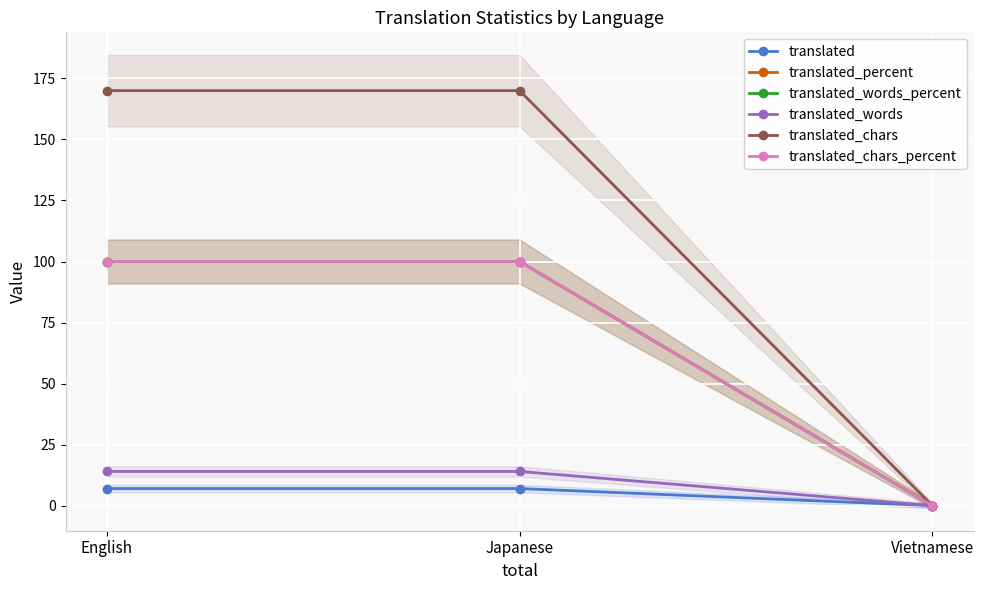

What is the total value across all series at Japanese?

491